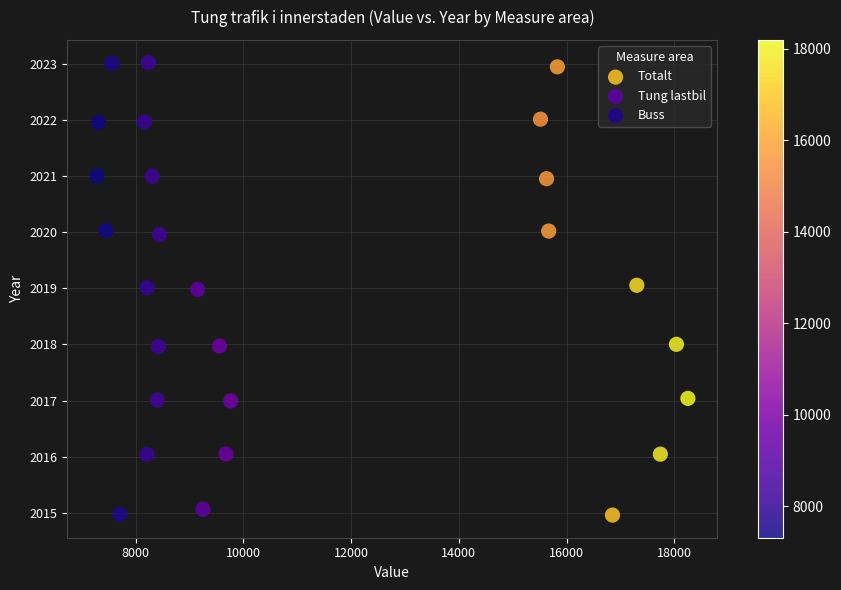

Which series has the largest Y range (max minus min)?

Buss